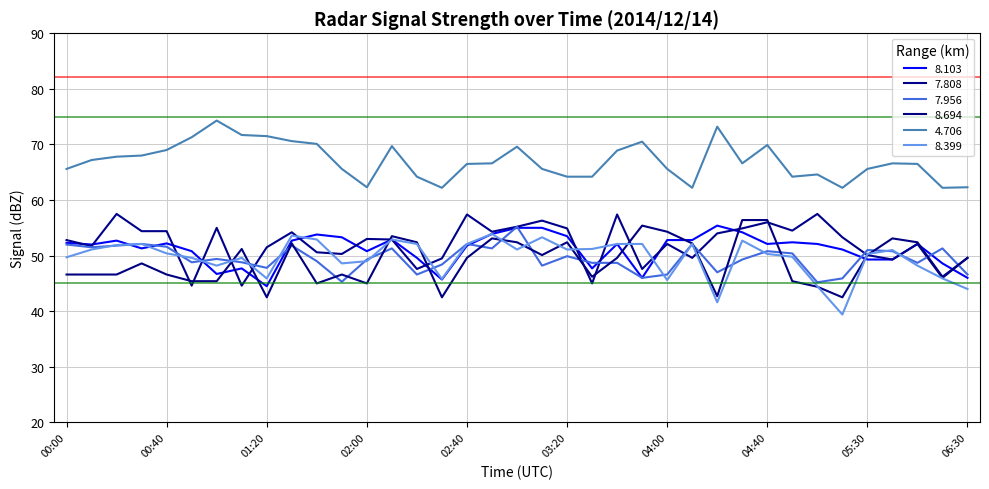

At which label is 8.103 closest to 49?

05:30